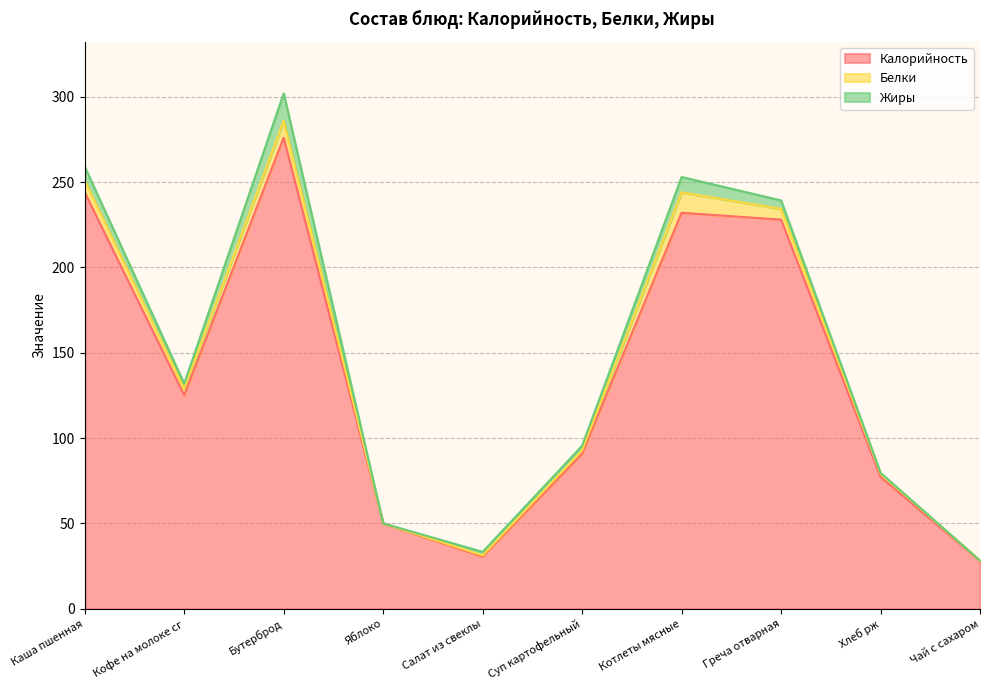

What is the label of the 8th point from the right?

Бутерброд